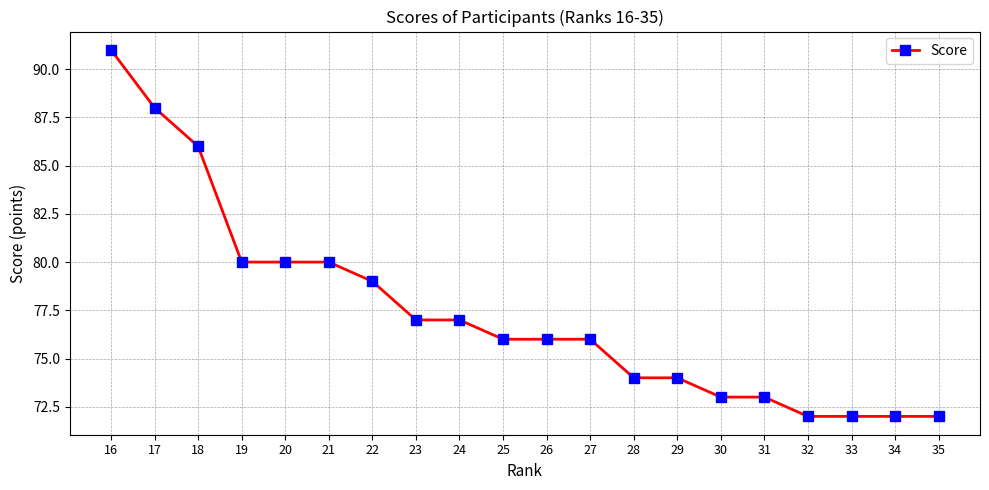

What value does the data have at 22?

79